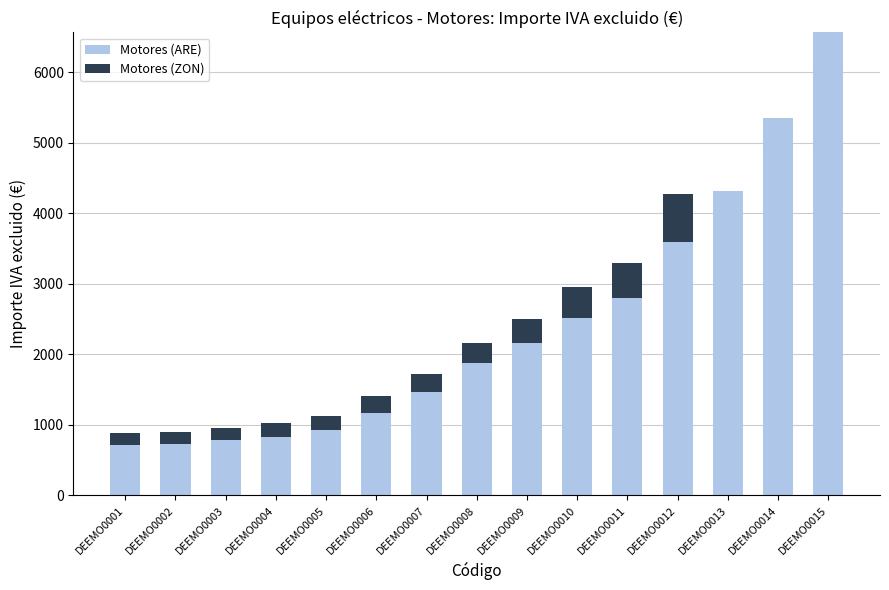

What is the total value across all series at DEEMO0003?

959.2